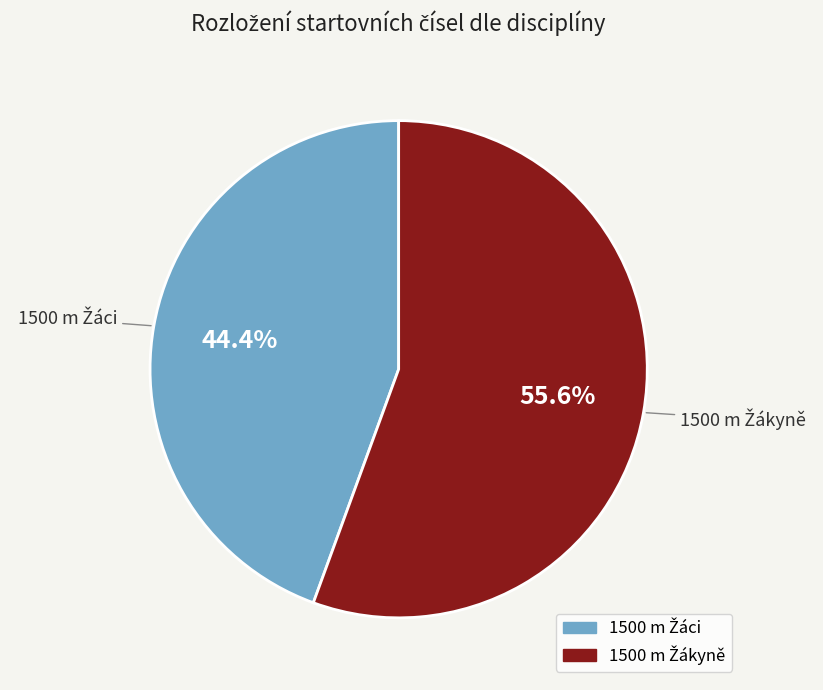

Is there a majority slice in this chart?

Yes